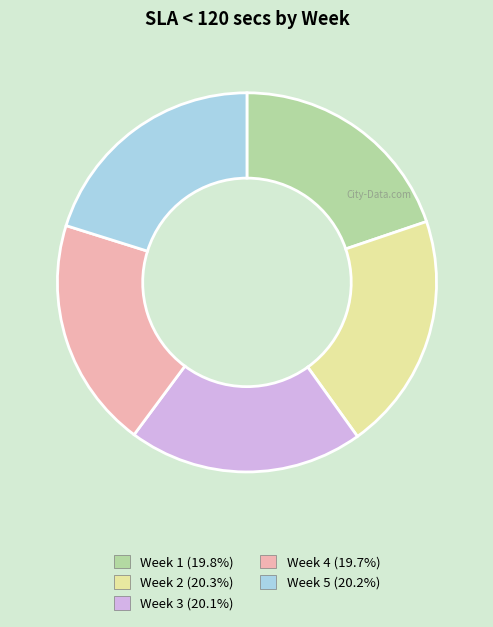

True or false: Week 2 accounts for 20% of the total.

True